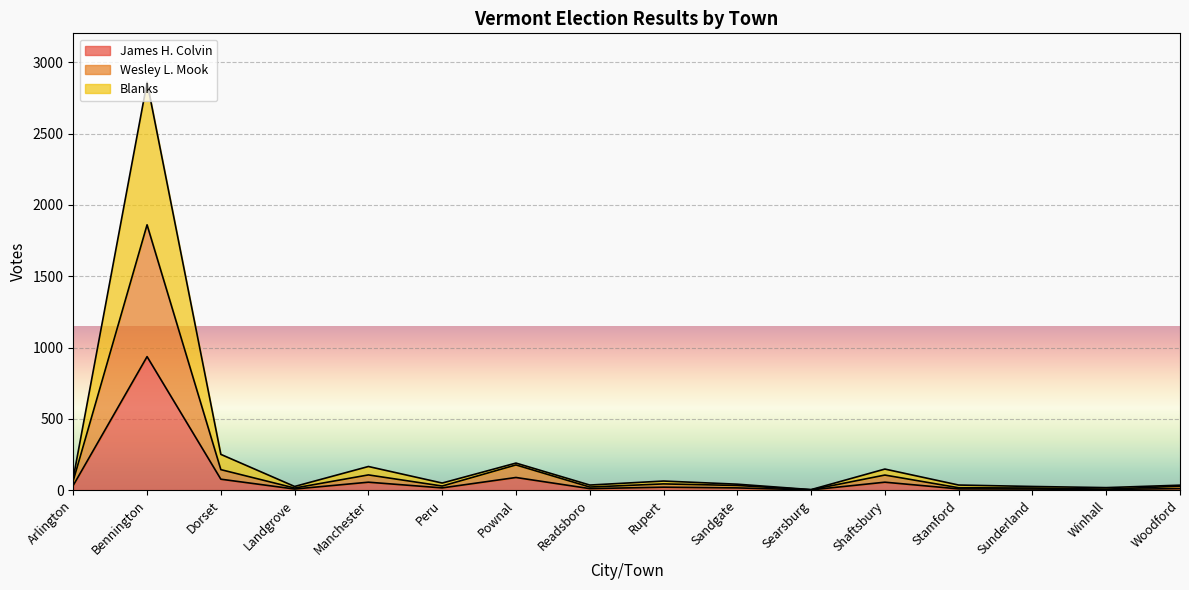

At which category is the sum across all series the highest?

Bennington